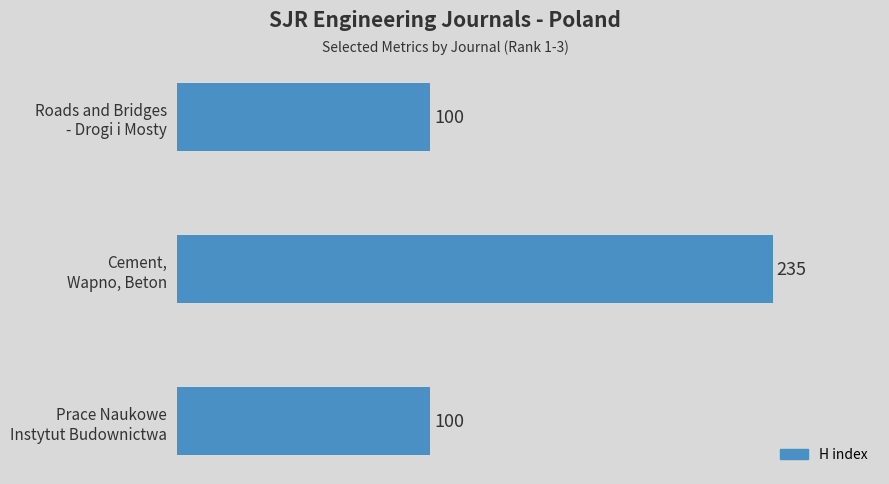

How many values exceed 100?

1